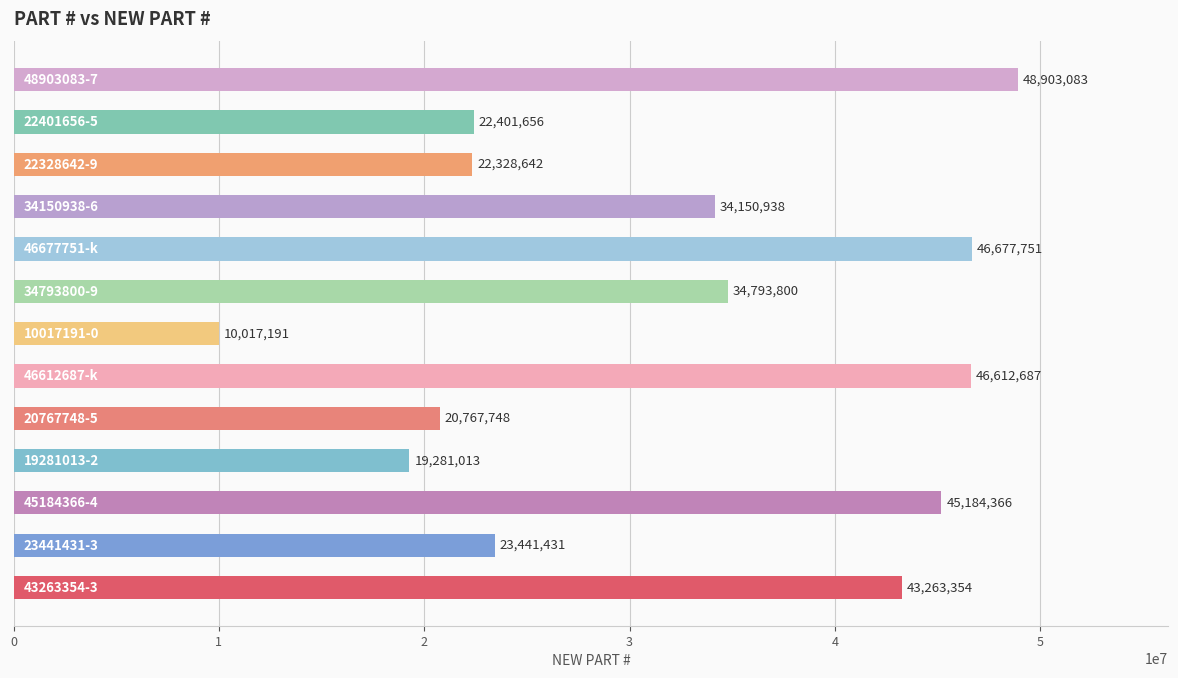

What is the greatest value displayed?

48903083